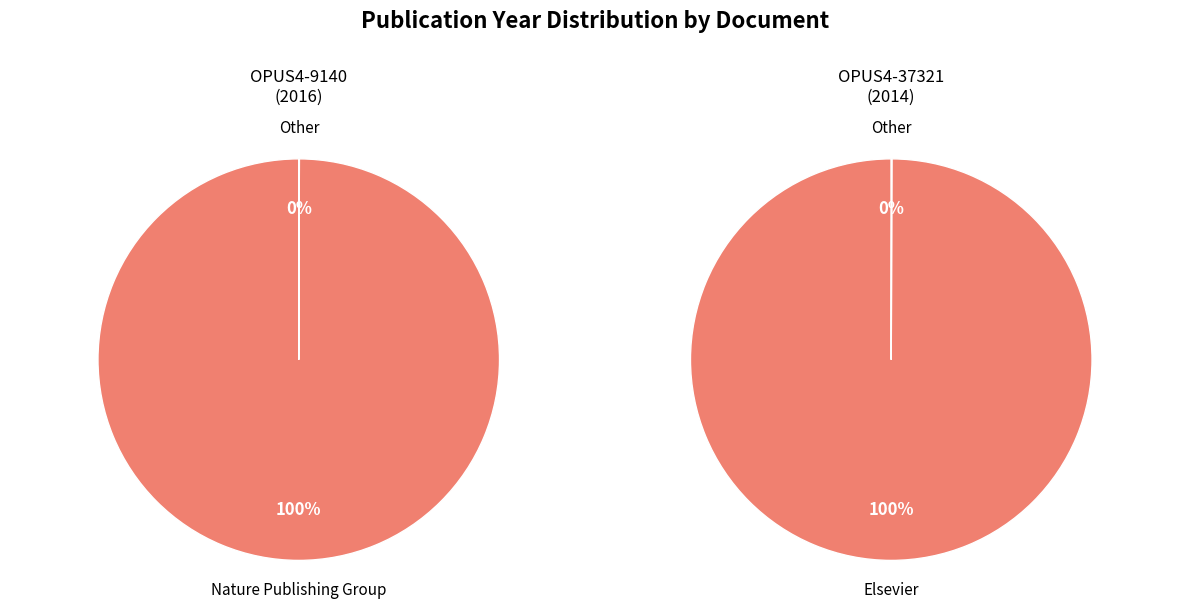

Is OPUS4-37321 the majority of the pie?

No